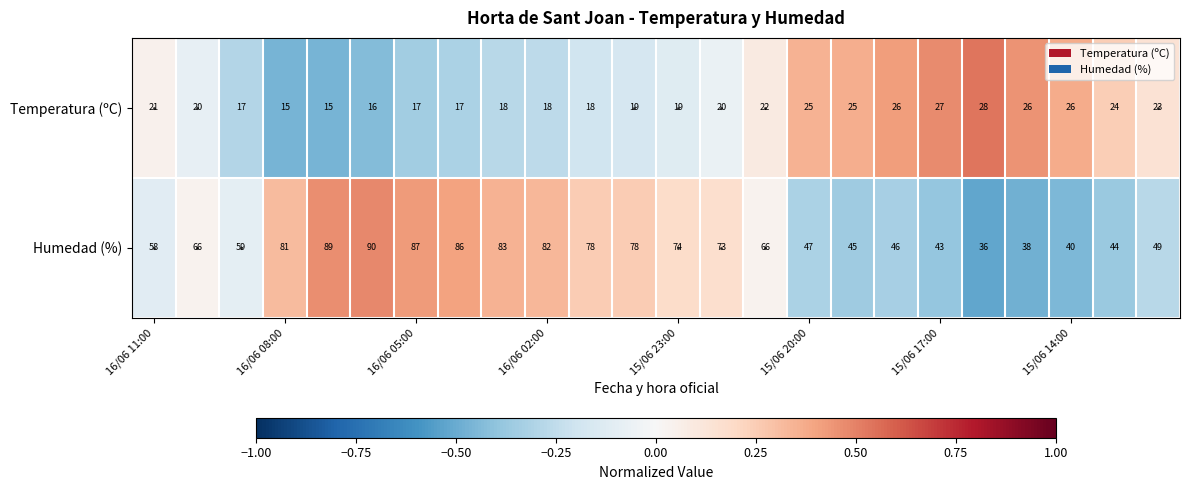

Which series has the largest total across all categories?

Humedad (%)